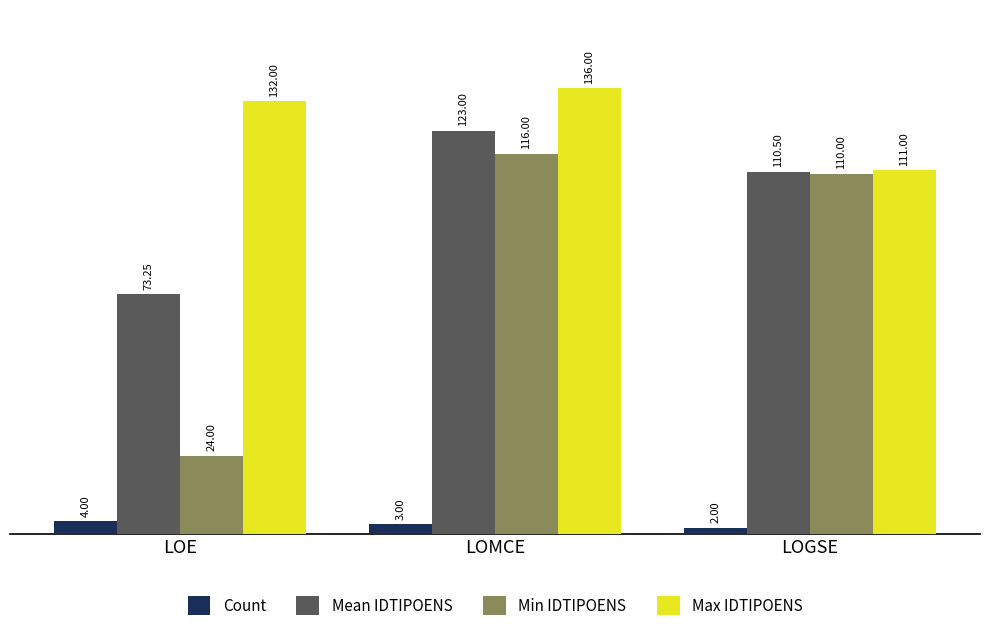

How many data points in Mean IDTIPOENS are less than 110?

1